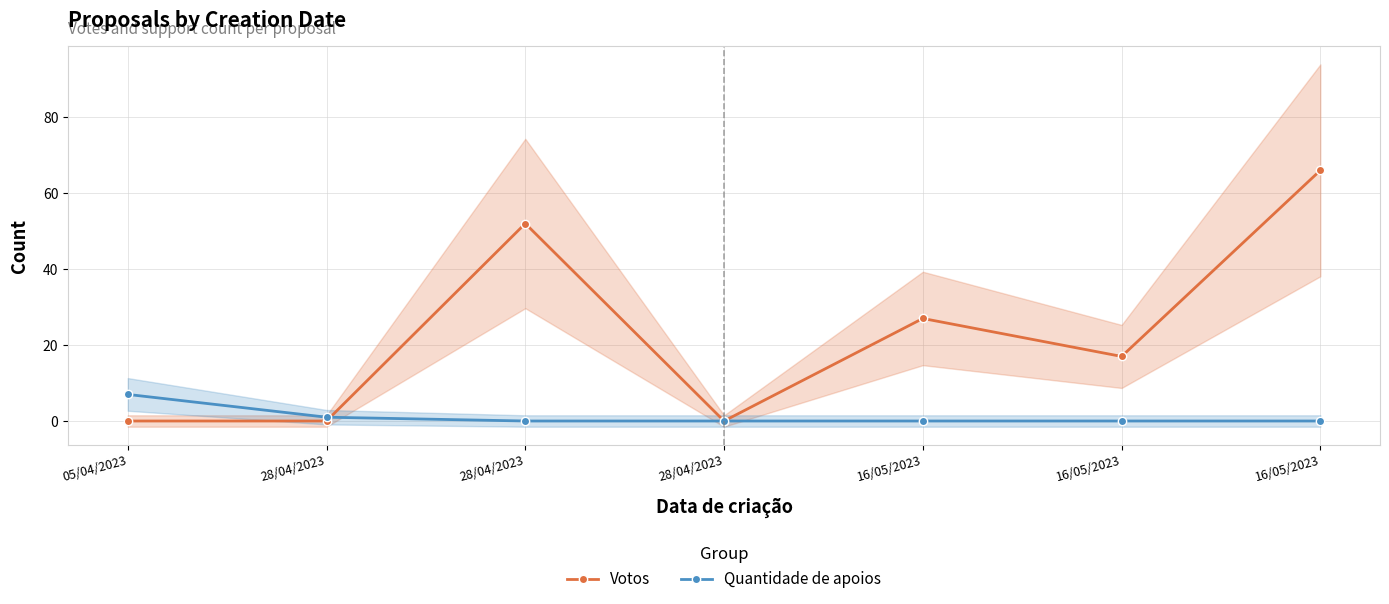

List the series in order of their overall mean, lowest first.

Quantidade de apoios, Votos